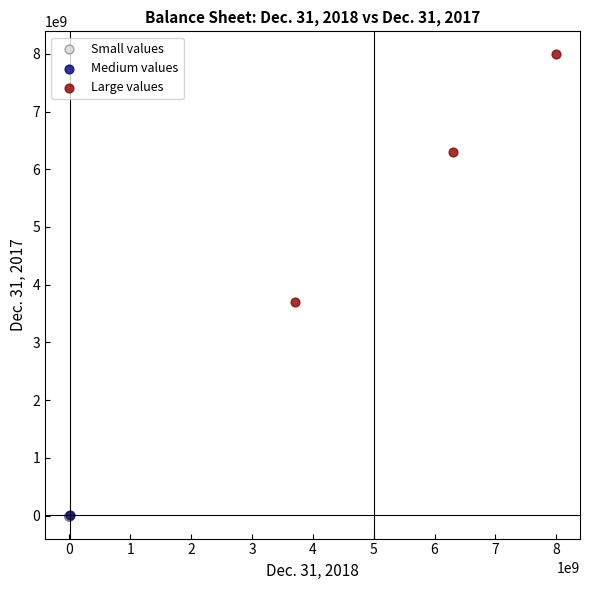

What are all the series names shown in the legend?

Small values, Medium values, Large values